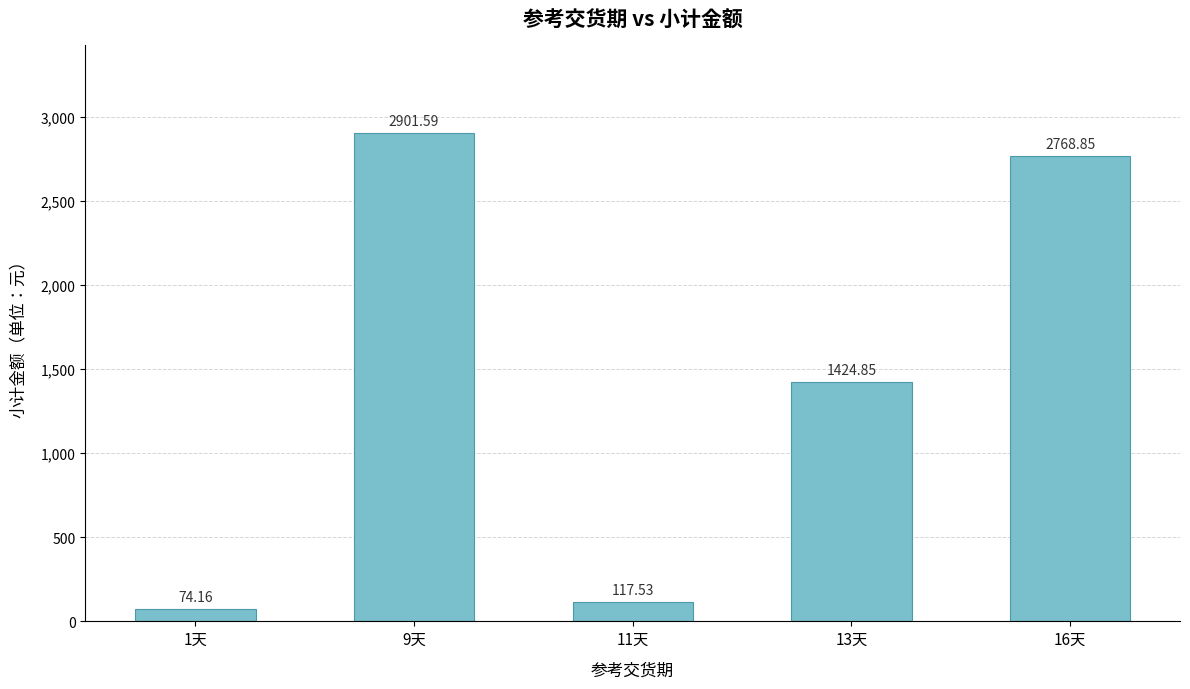

What is the greatest value displayed?

2901.6